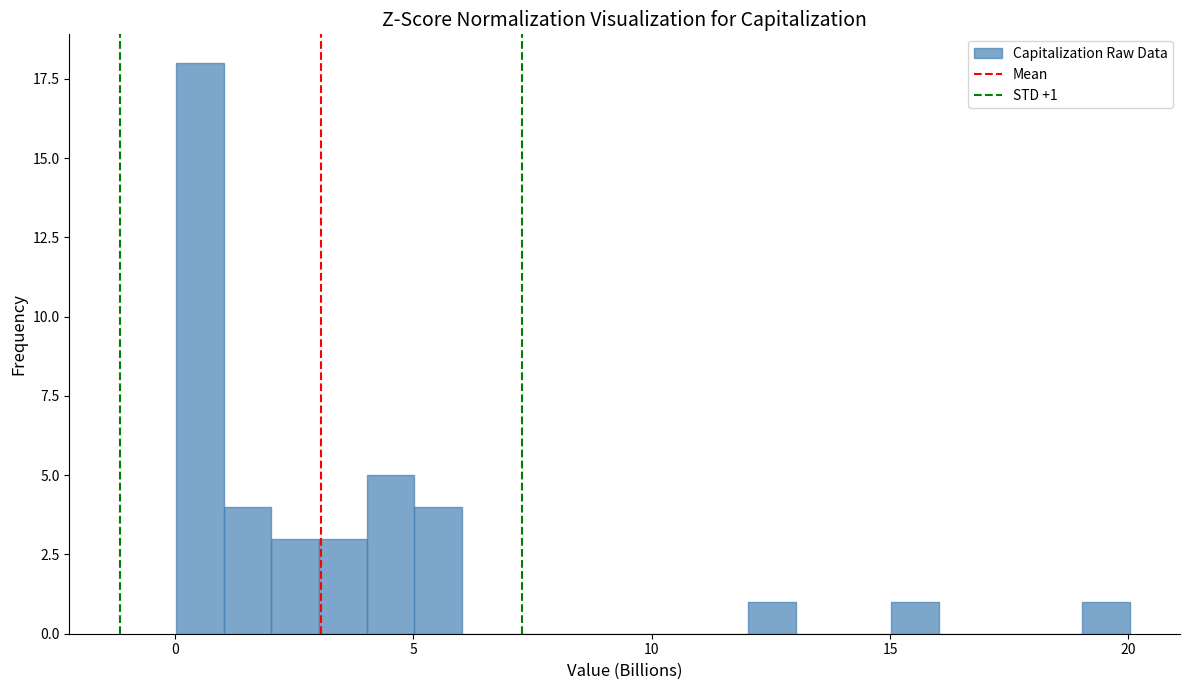

Read against the x-axis, roughly where is the centre of the tallest bar?

0.5